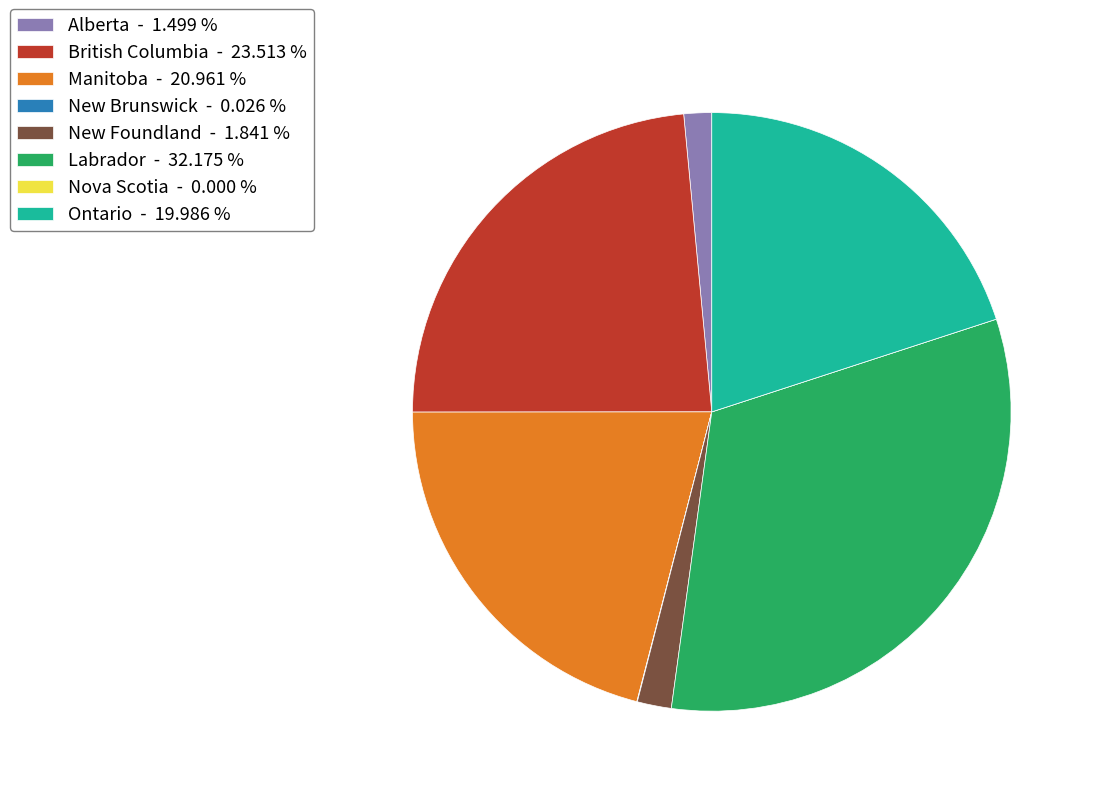

Do Alberta - 1.499 % and Ontario - 19.986 % together represent more than half of the pie?

No